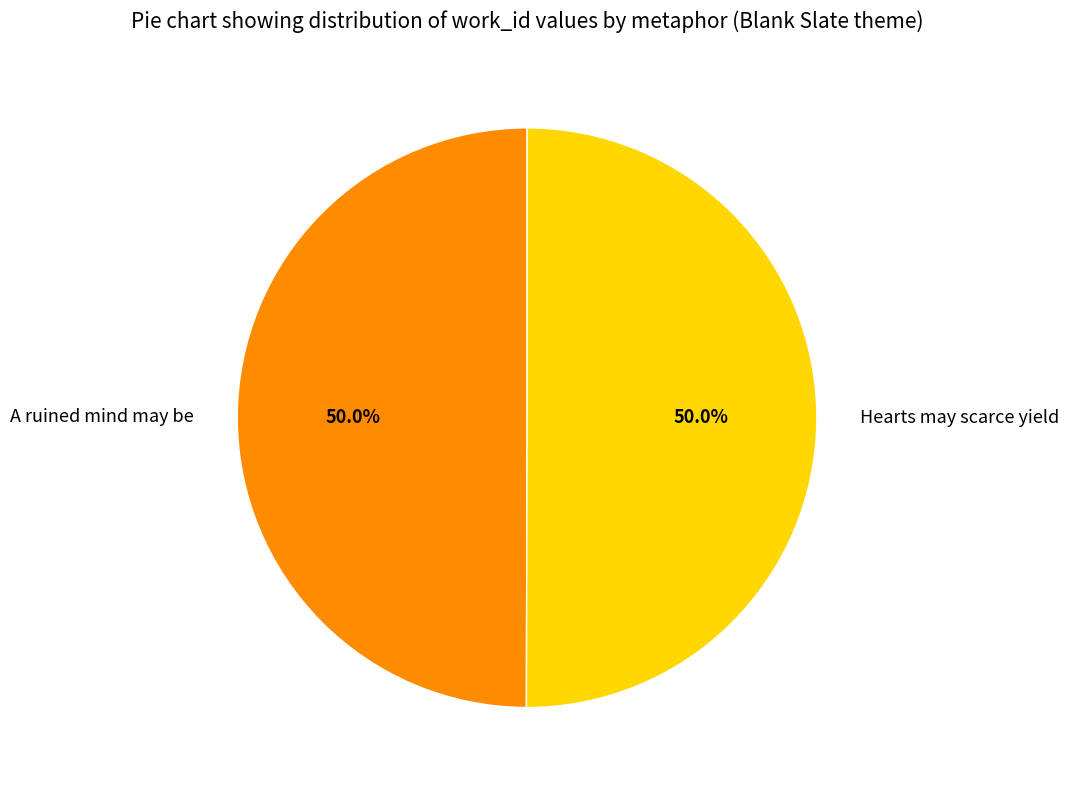

What is the ratio of the value at Hearts may scarce yield to the value at A ruined mind may be?

1.0